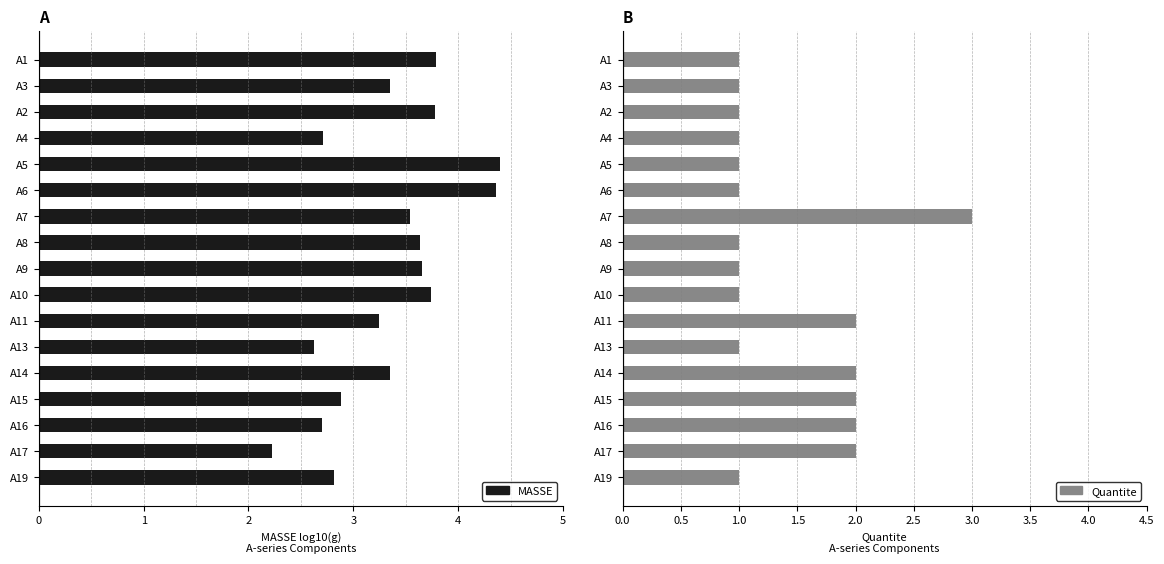

The Quantite series shows 0 at A13. True or false?

False